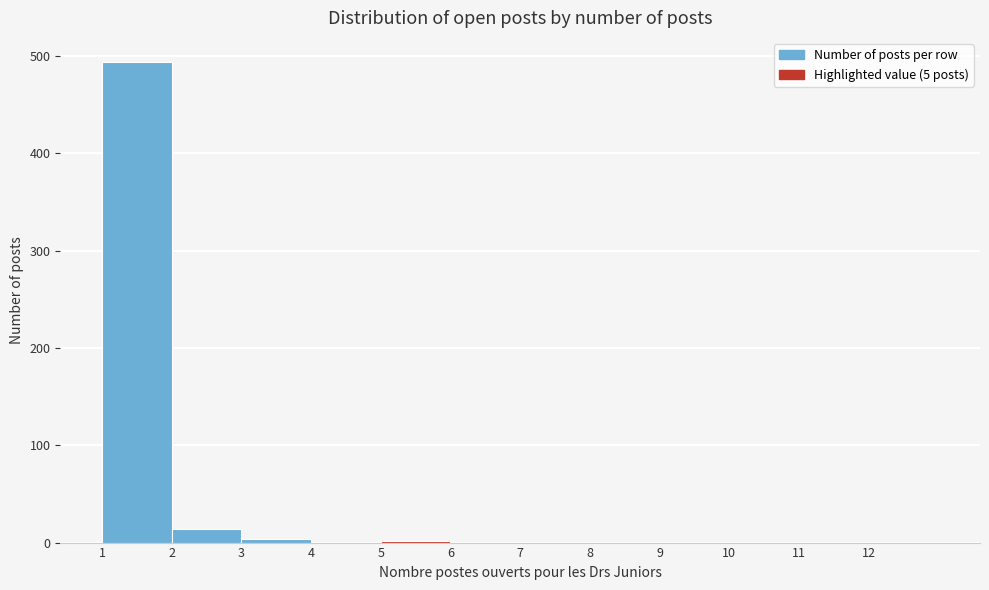

Which range on the x-axis has the tallest bar?

1 to 2